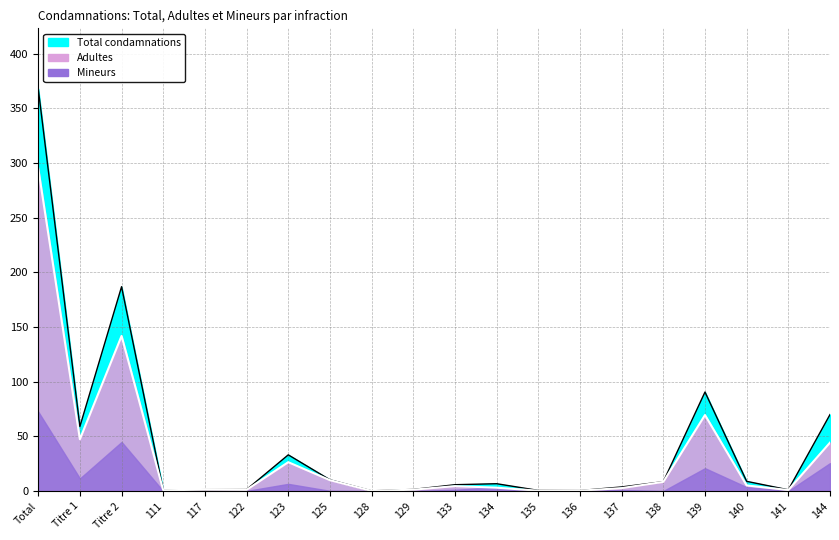

True or false: Total line has more than 0 points higher than both neighbors.

True